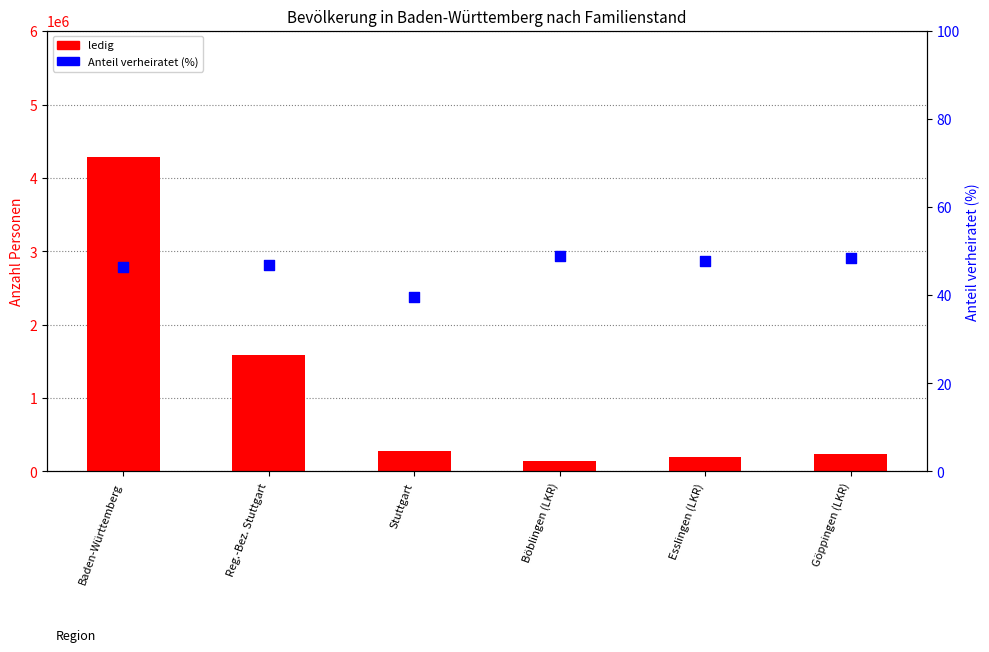

What is the total value across all series at Böblingen (LKR)?

142438.8